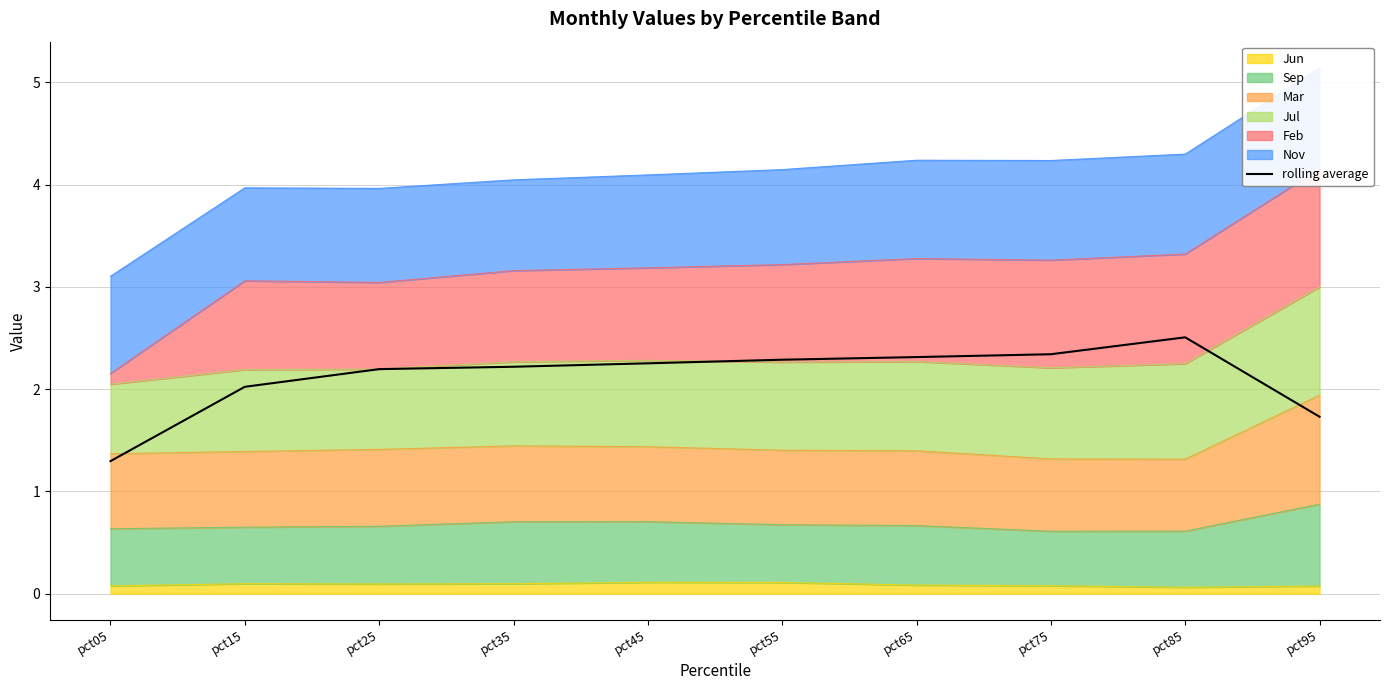

Reading left to right, transcribe all the data shown in this chart.

pct05=1.3	pct15=2.0	pct25=2.2	pct35=2.2	pct45=2.3	pct55=2.3	pct65=2.3	pct75=2.3	pct85=2.5	pct95=1.7